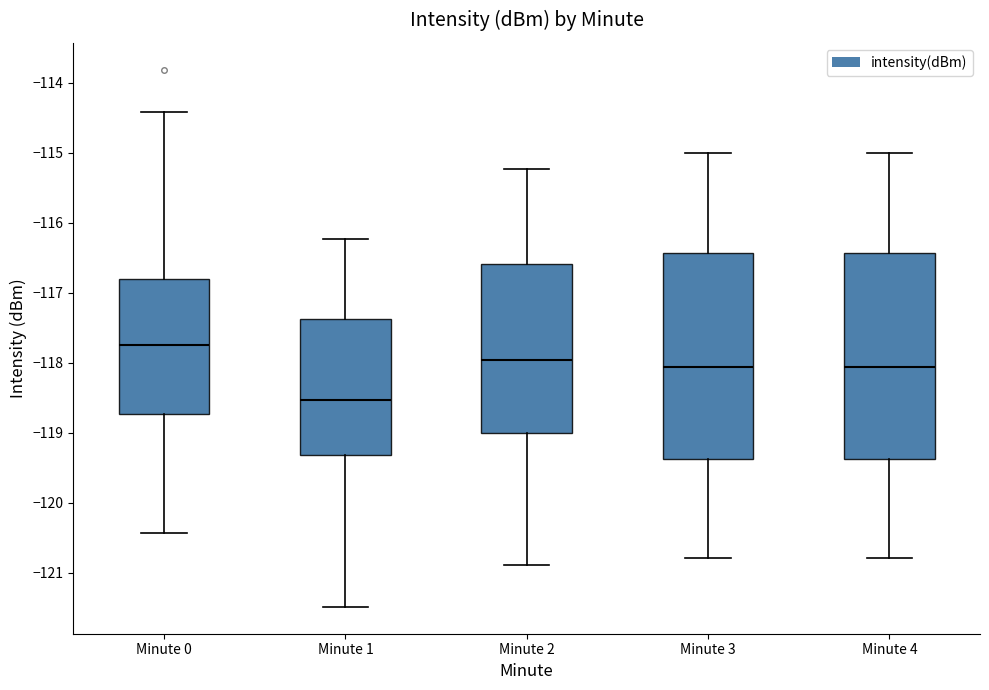

Reading left to right, read every box against the y-axis: the position of its median line, the range the box covers, and the ends of its whiskers. The values are not printed on the chart, so give them approximately, as read against the axis.

Minute 0: median -117.7, box -118.7 to -116.8, whiskers -120.4 to -114.4
Minute 1: median -118.5, box -119.3 to -117.4, whiskers -121.5 to -116.2
Minute 2: median -118.0, box -119.0 to -116.6, whiskers -120.9 to -115.2
Minute 3: median -118.1, box -119.4 to -116.4, whiskers -120.8 to -115.0
Minute 4: median -118.1, box -119.4 to -116.4, whiskers -120.8 to -115.0